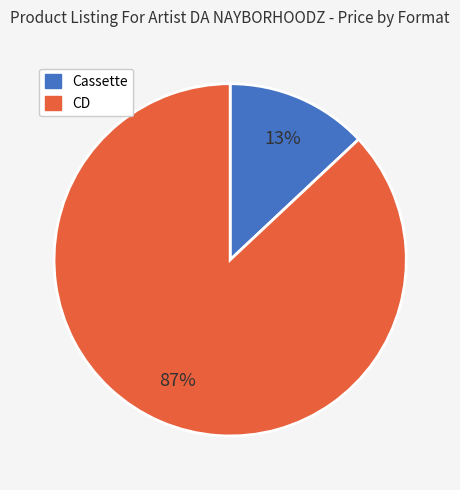

How many segments does this pie chart have?

2